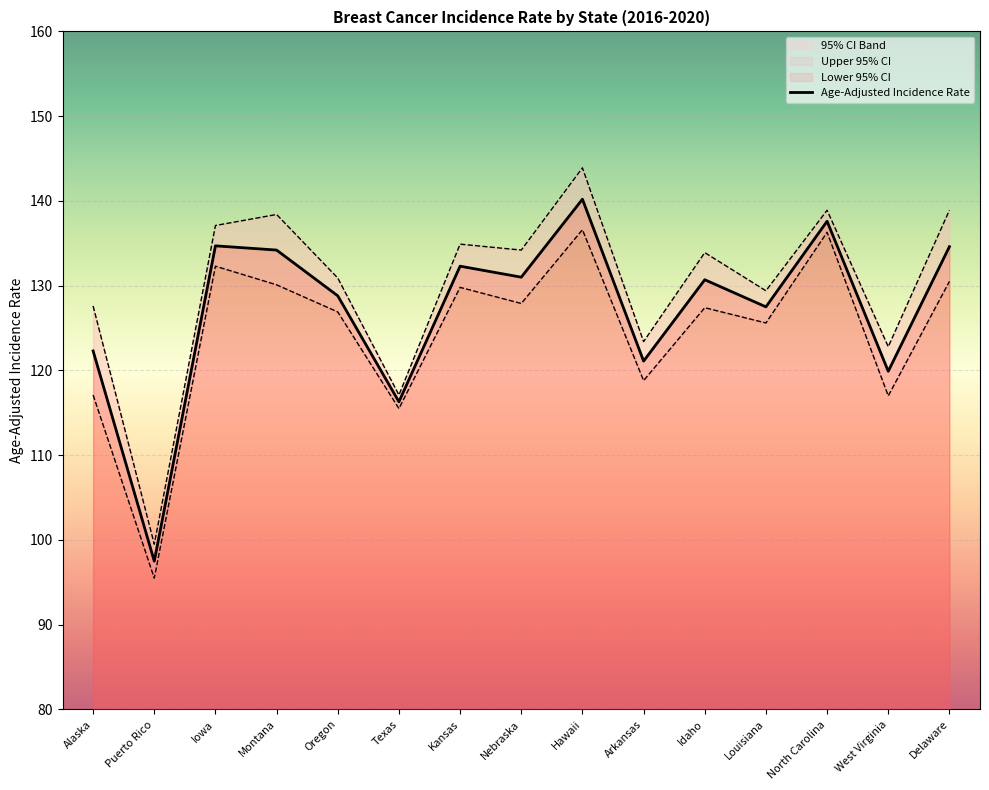

Reading right to left, transcribe all the data shown in this chart.

134.6	119.9	137.6	127.5	130.7	121.1	140.2	131.0	132.3	116.3	128.8	134.2	134.7	97.5	122.3